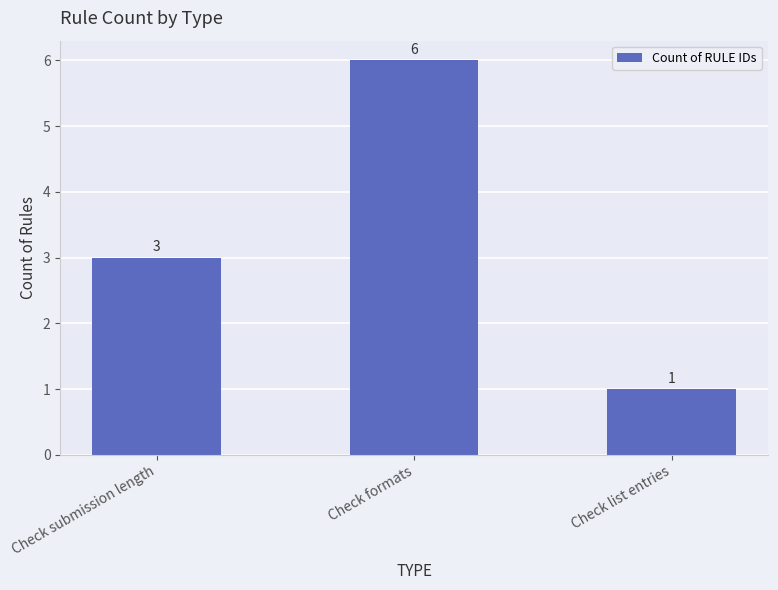

Which has a higher value, Check list entries or Check submission length?

Check submission length